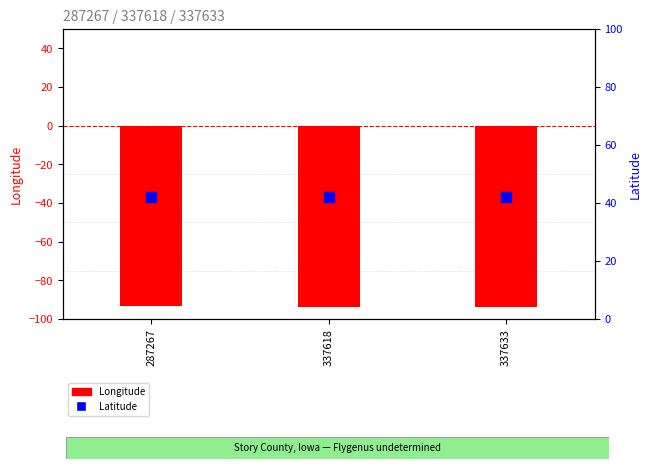

Which series contains the highest Y value?

Latitude